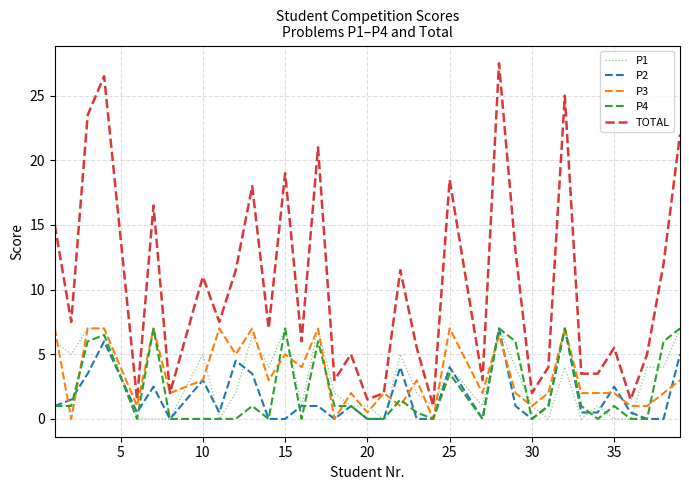

True or false: P4 and TOTAL intersect in this chart.

False